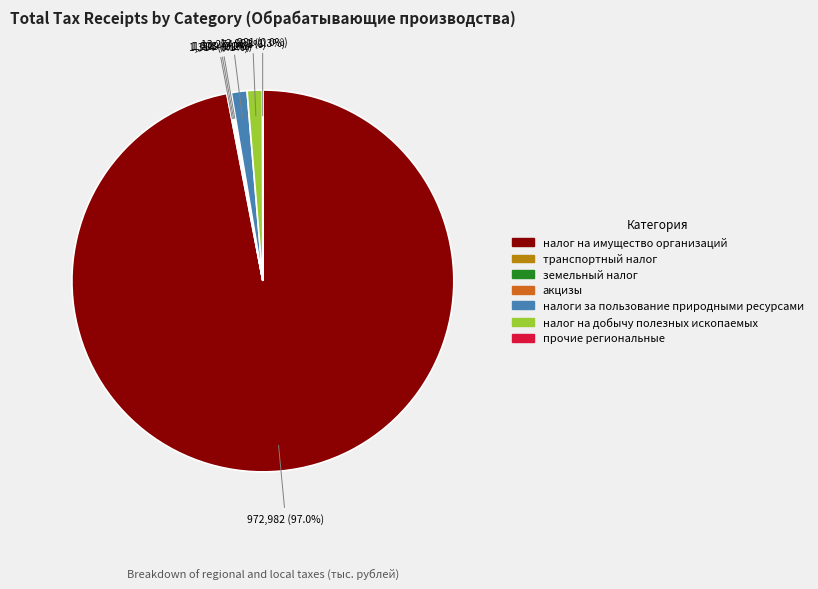

True or false: налог на добычу полезных ископаемых accounts for 11% of the total.

False